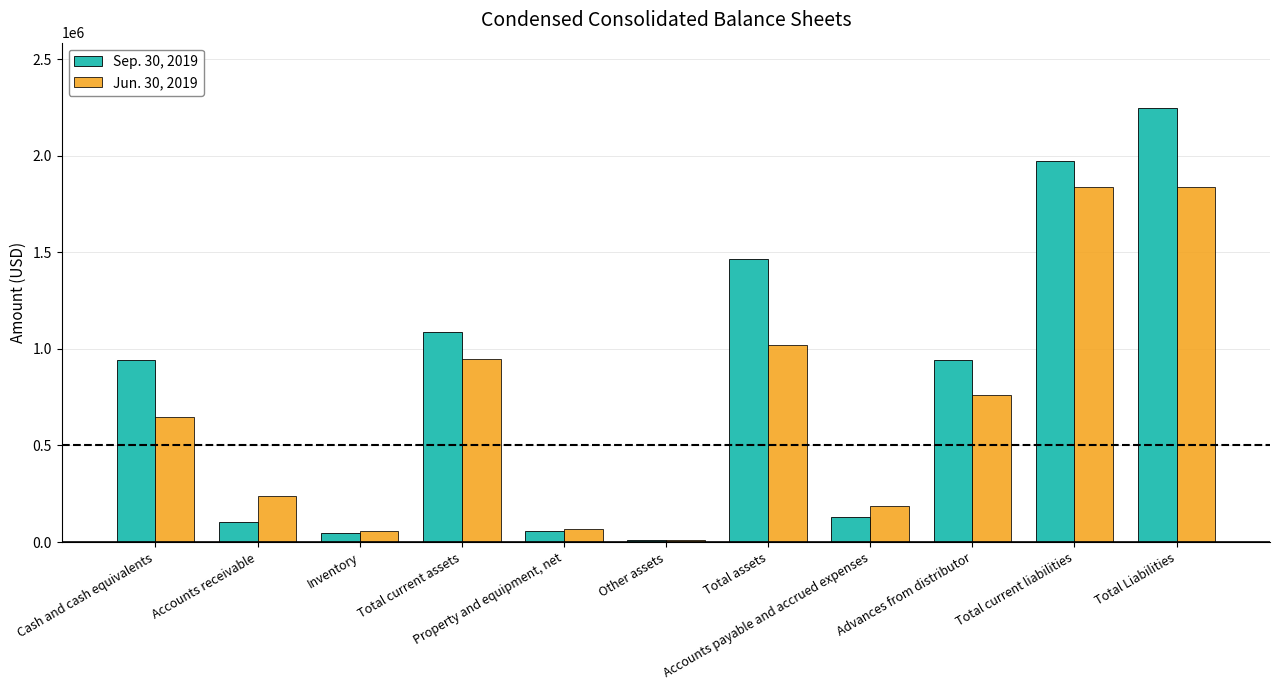

What is the value of the Jun. 30, 2019 bar at the 7th from the left?

1021000